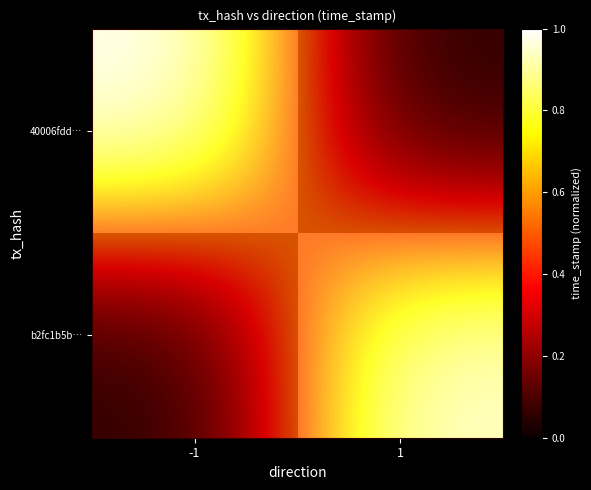

What is the maximum value shown in the chart?

1.0